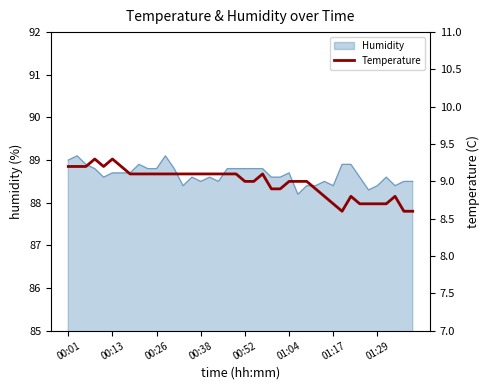

What is the value of the 27th point from the left?

9.0